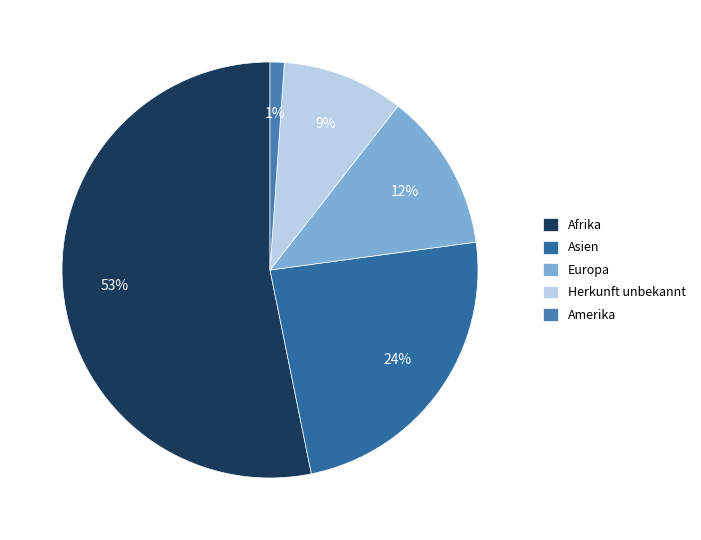

Count the number of slices in the pie.

5